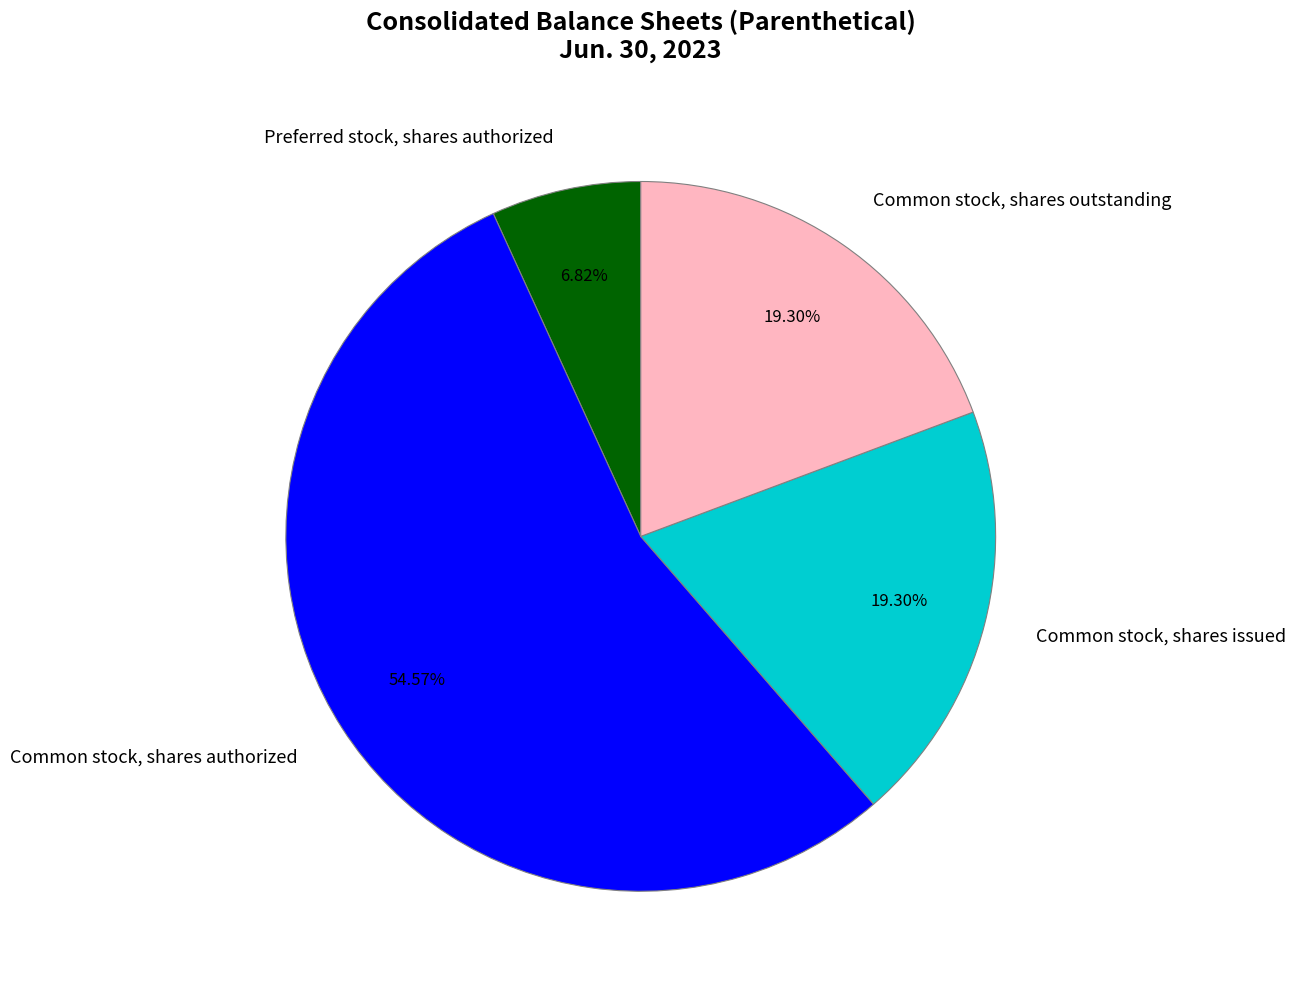

How many segments does this pie chart have?

4